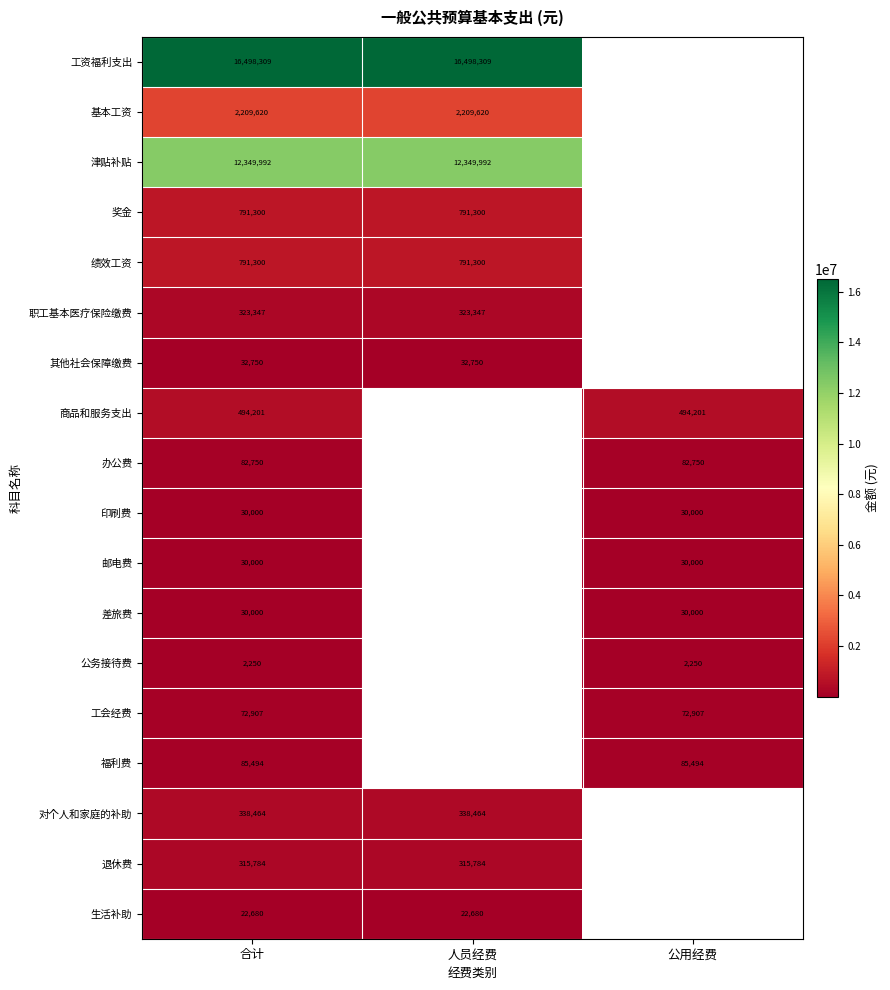

Count the number of categories in the chart.

3